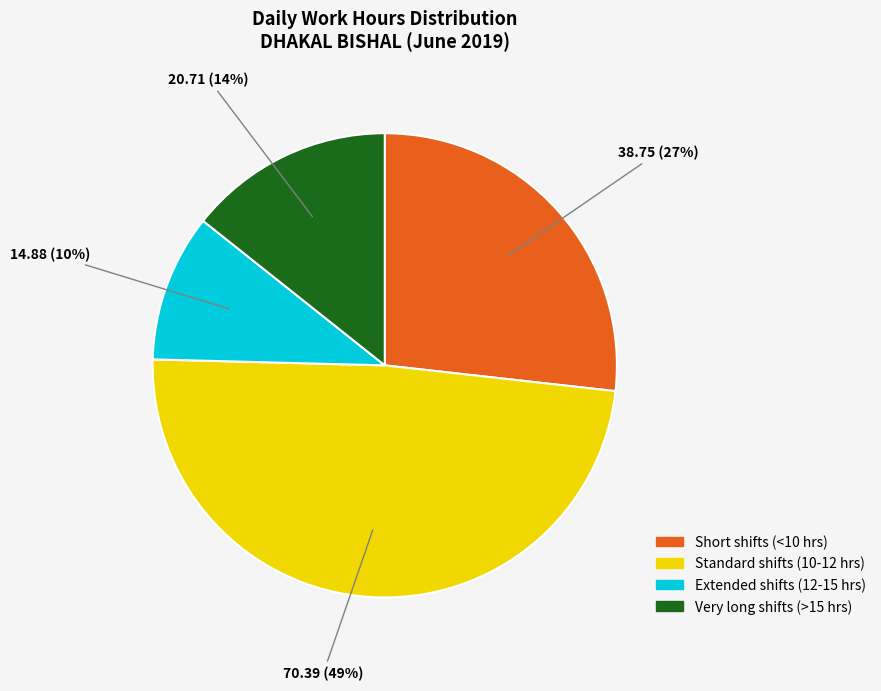

Does any single category account for the majority?

No